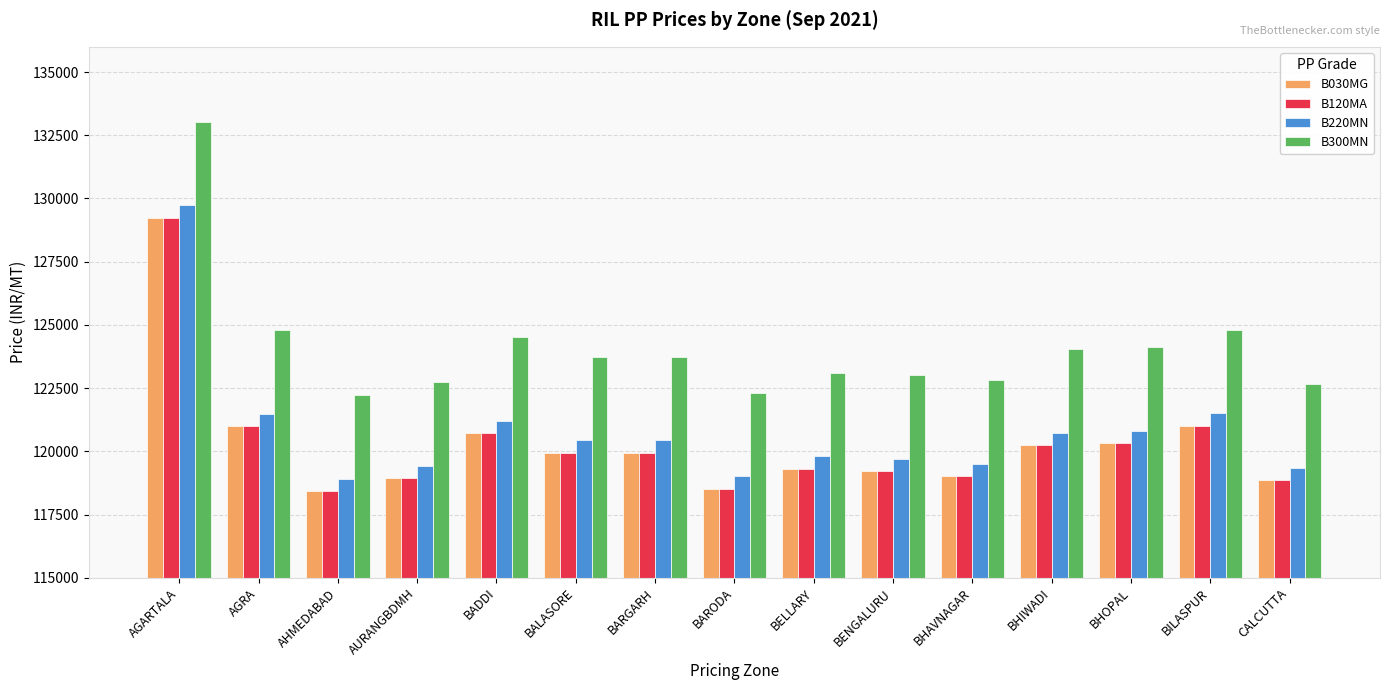

At which category is the sum across all series the highest?

AGARTALA